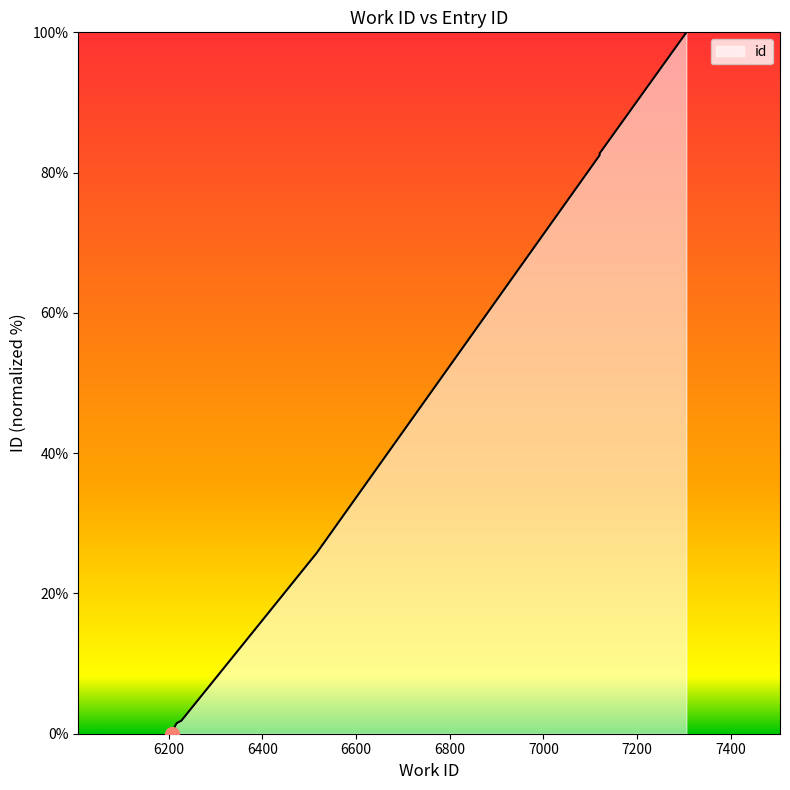

Between 6207 and 6213, which is larger?

6213